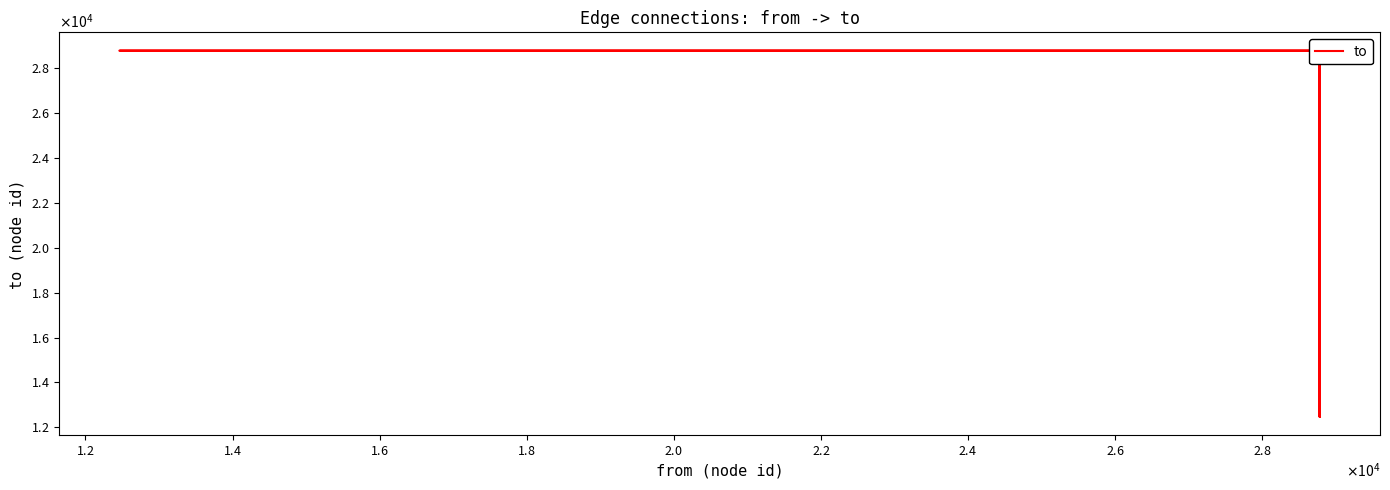

Reading left to right, transcribe all the data shown in this chart.

28787	28787	28786	28787	28786	12461	28787	28786	12461	28785	28787	28786	12461	28785	28783